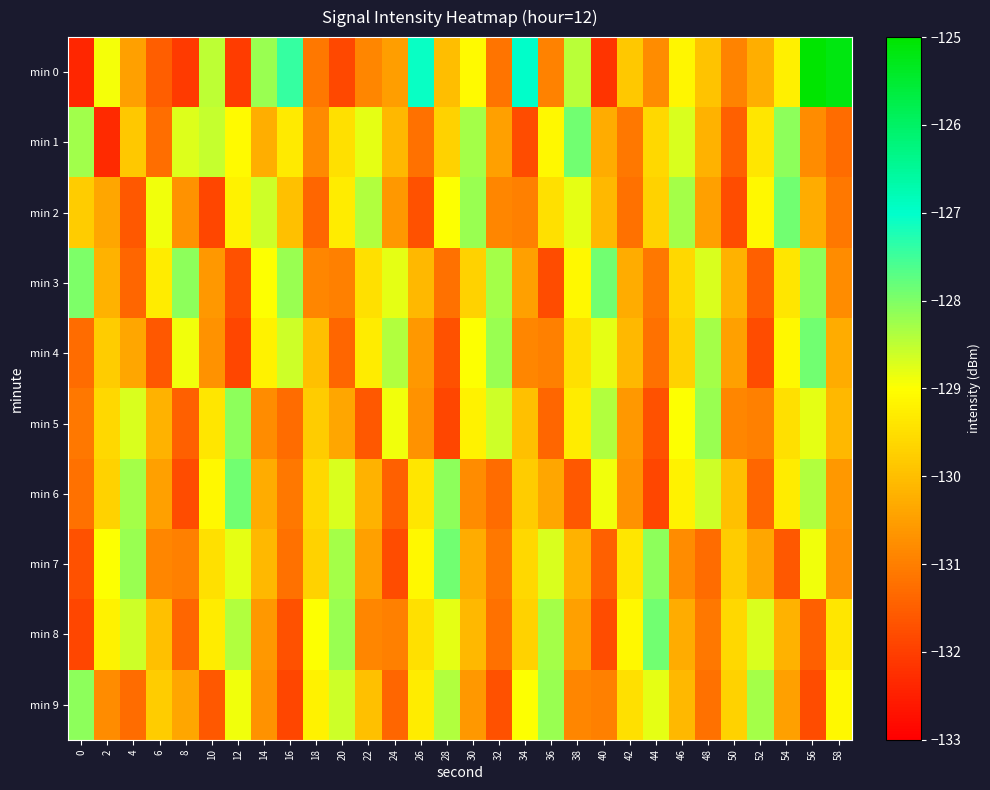

What is the total value across all series at 22?

-1300.1